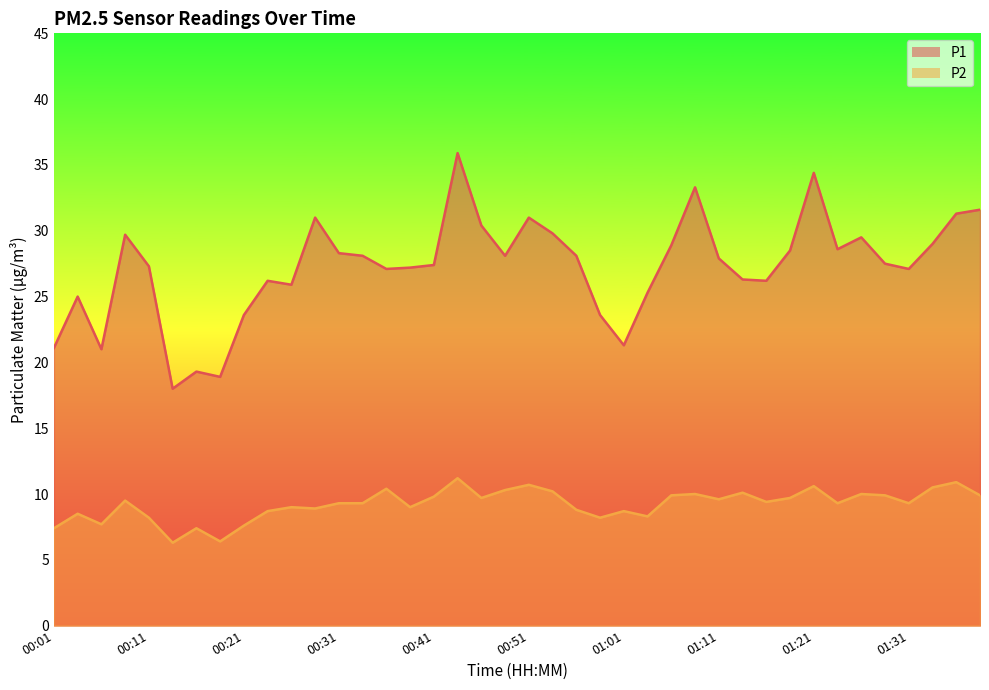

Which series has the largest range (max minus min)?

P1